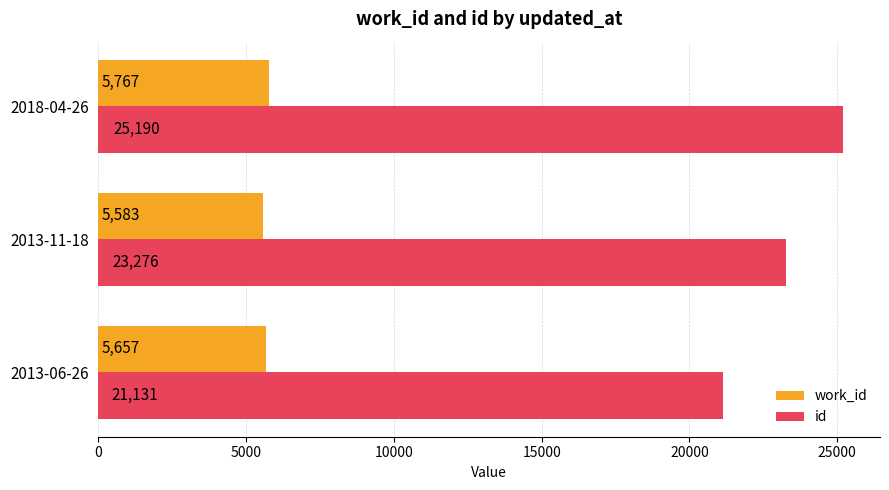

What are all the series names shown in the legend?

work_id, id